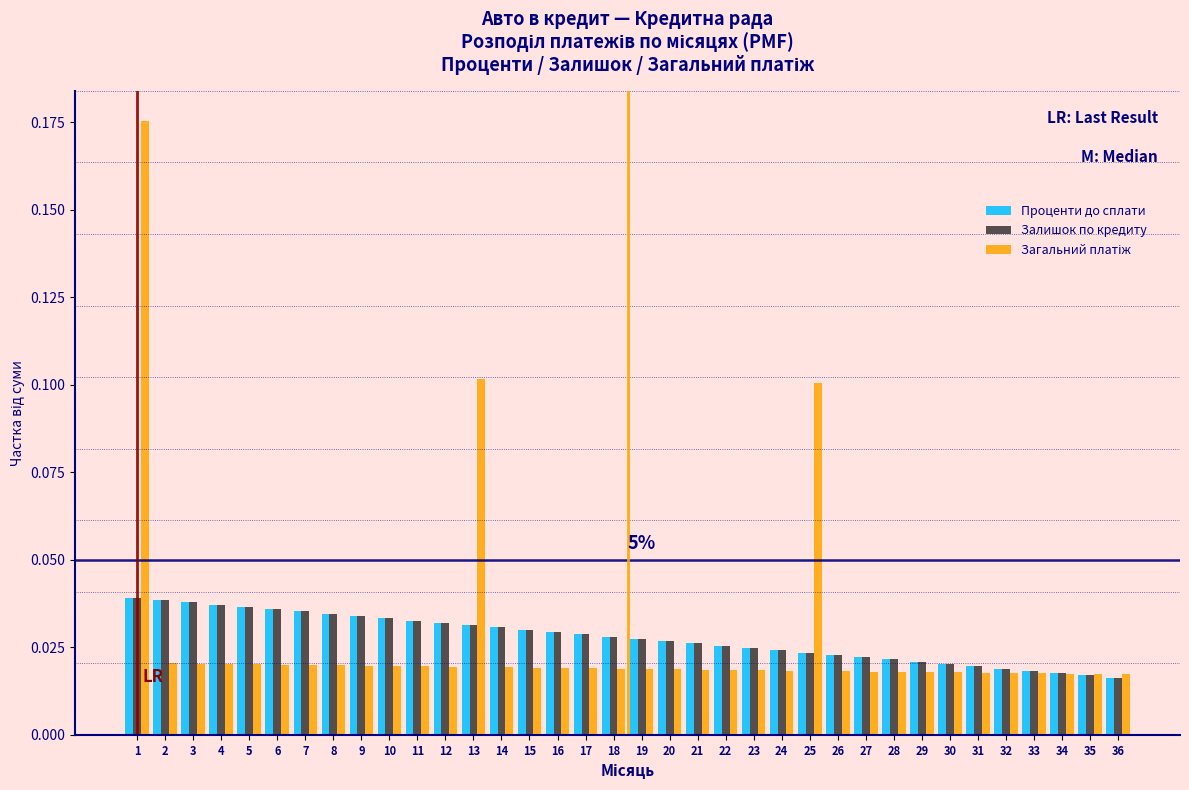

How many Проценти до сплати values are between 0 and 1?

36